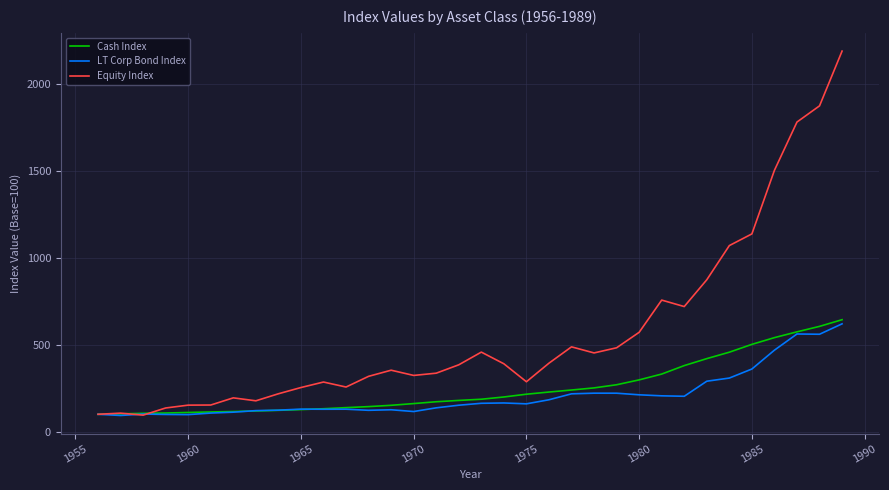

What is the minimum value for Cash Index?

100.0